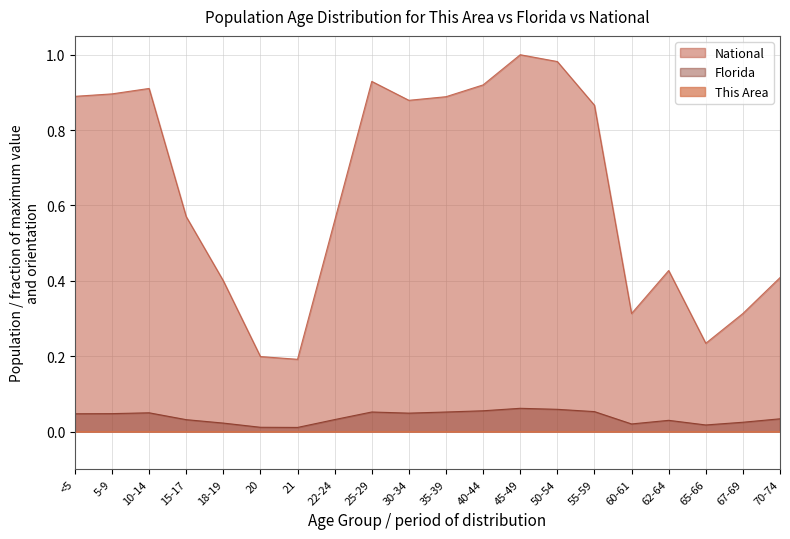

True or false: Florida and National intersect in this chart.

False